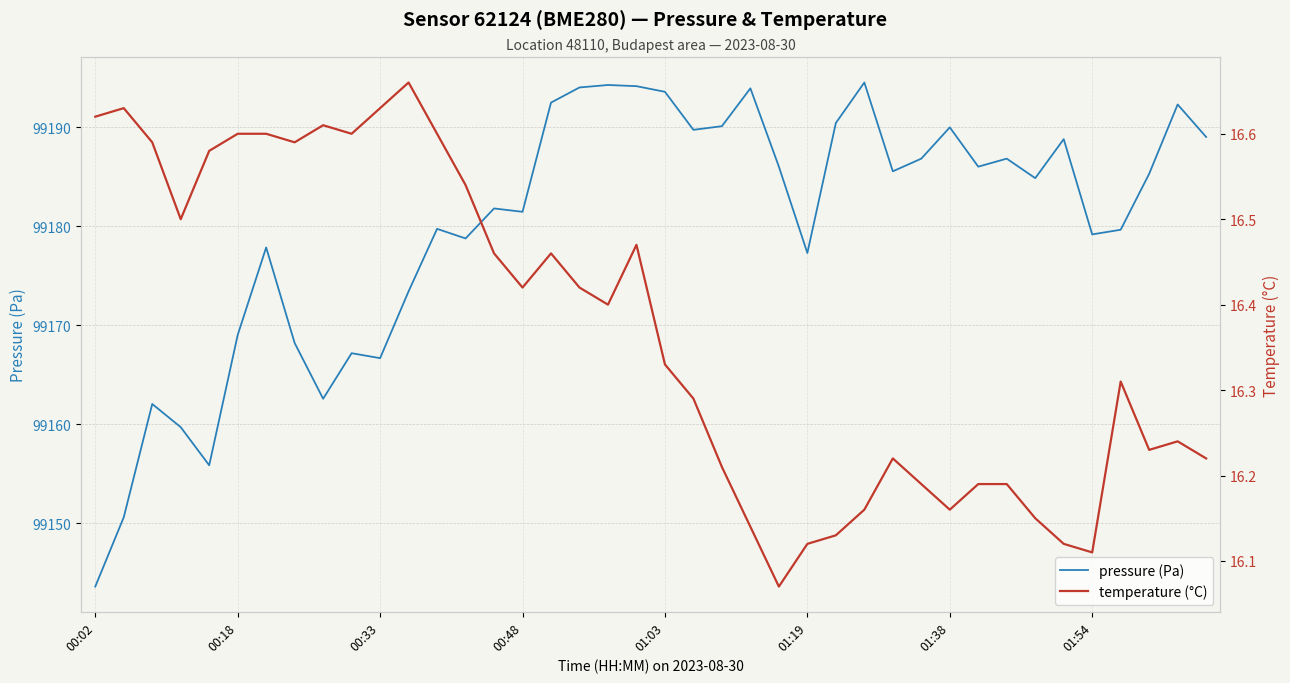

Reading left to right, transcribe all the data shown in this chart.

pressure (Pa): 99143.6	99150.6	99162.0	99159.7	99155.8	99169.0	99177.8	99168.2	99162.6	99167.2	99166.7	99173.4	99179.7	99178.8	99181.8	99181.4	99192.5	99194.0	99194.2	99194.1	99193.6	99189.7	99190.1	99193.9	99186.0	99177.3	99190.4	99194.5	99185.5	99186.8	99190.0	99186.0	99186.8	99184.8	99188.8	99179.2	99179.6	99185.3	99192.3	99189.0
temperature (°C): 16.6	16.6	16.6	16.5	16.6	16.6	16.6	16.6	16.6	16.6	16.6	16.7	16.6	16.5	16.5	16.4	16.5	16.4	16.4	16.5	16.3	16.3	16.2	16.1	16.1	16.1	16.1	16.2	16.2	16.2	16.2	16.2	16.2	16.1	16.1	16.1	16.3	16.2	16.2	16.2